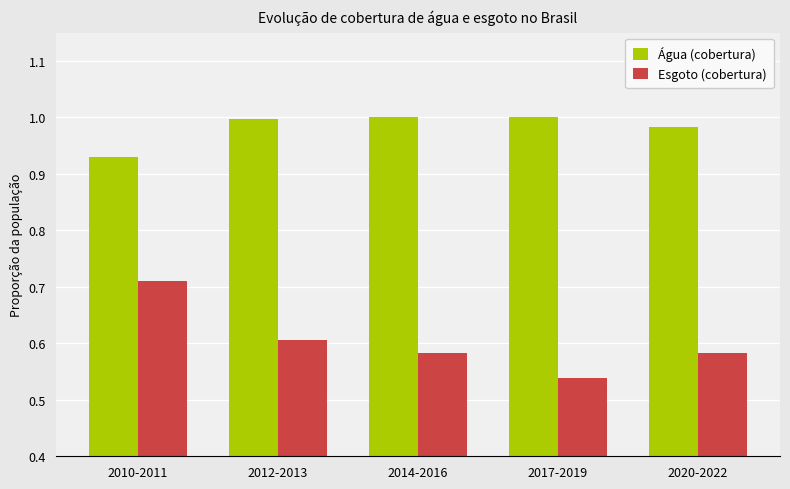

Which series has the largest range (max minus min)?

Esgoto (cobertura)